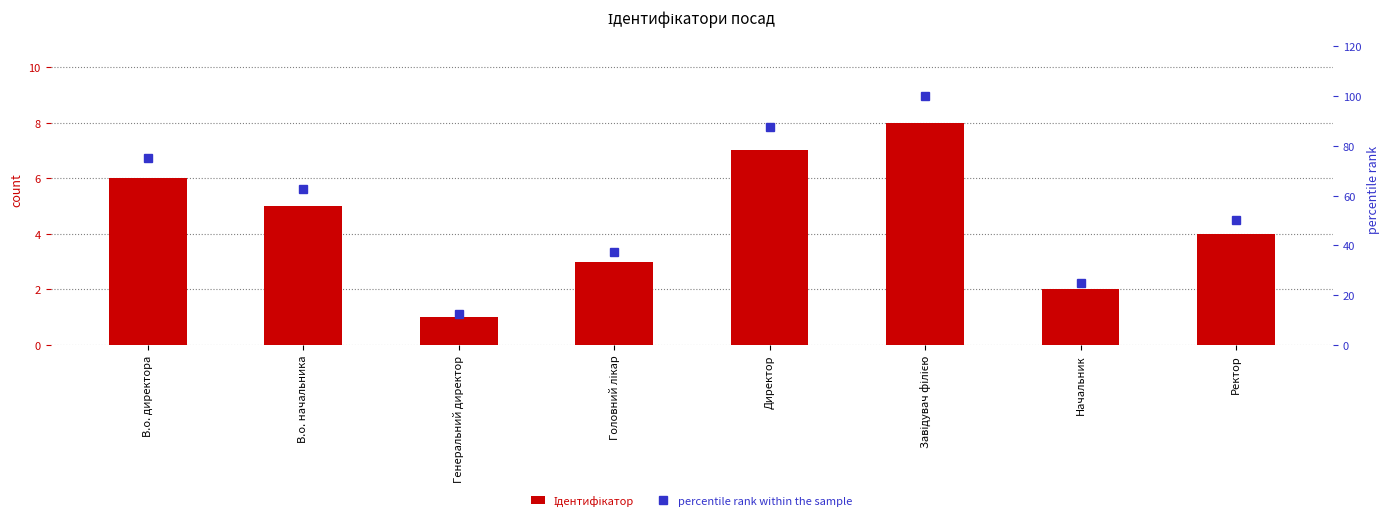

Reading left to right, transcribe all the data shown in this chart.

Ідентифікатор: В.о. директора=6.0	В.о. начальника=5.0	Генеральний директор=1.0	Головний лікар=3.0	Директор=7.0	Завідувач філією=8.0	Начальник=2.0	Ректор=4.0
percentile rank within the sample: В.о. директора=75.0	В.о. начальника=62.5	Генеральний директор=12.5	Головний лікар=37.5	Директор=87.5	Завідувач філією=100.0	Начальник=25.0	Ректор=50.0